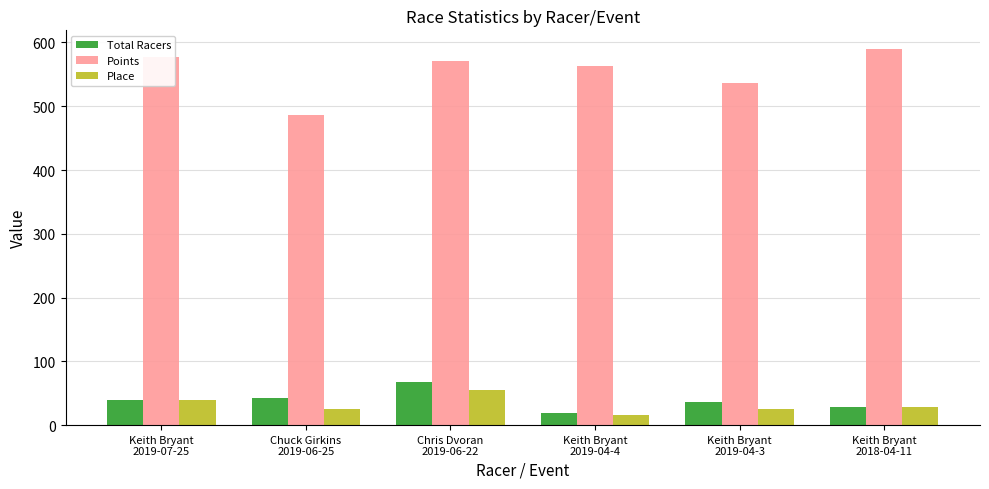

What is the greatest value displayed?

589.6